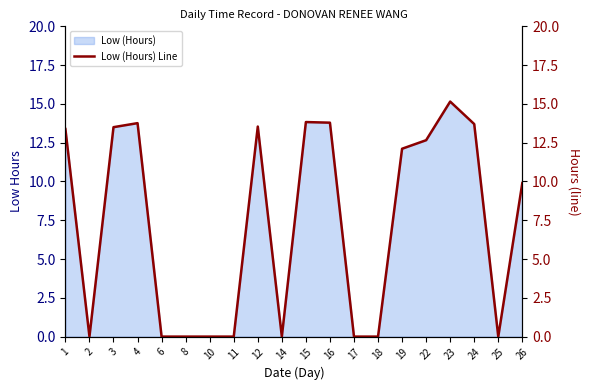

What is the difference between the maximum and minimum values?

15.2